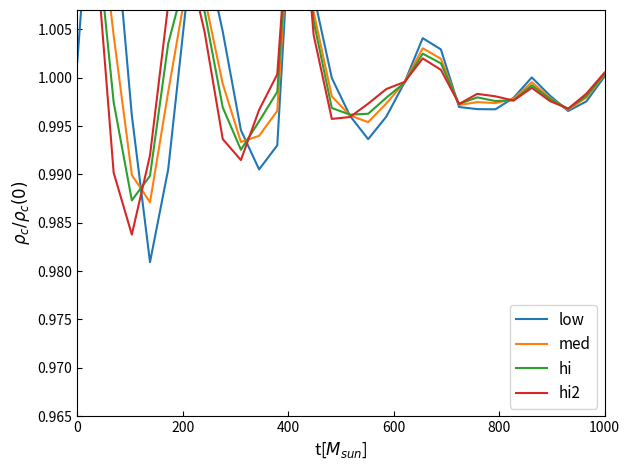

What are all the series names shown in the legend?

low, med, hi, hi2